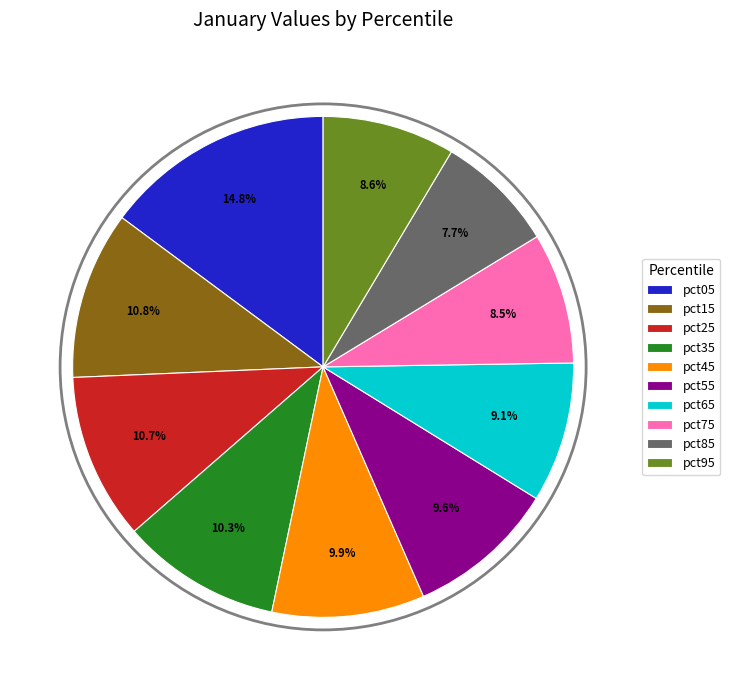

Which slice is the largest?

pct05